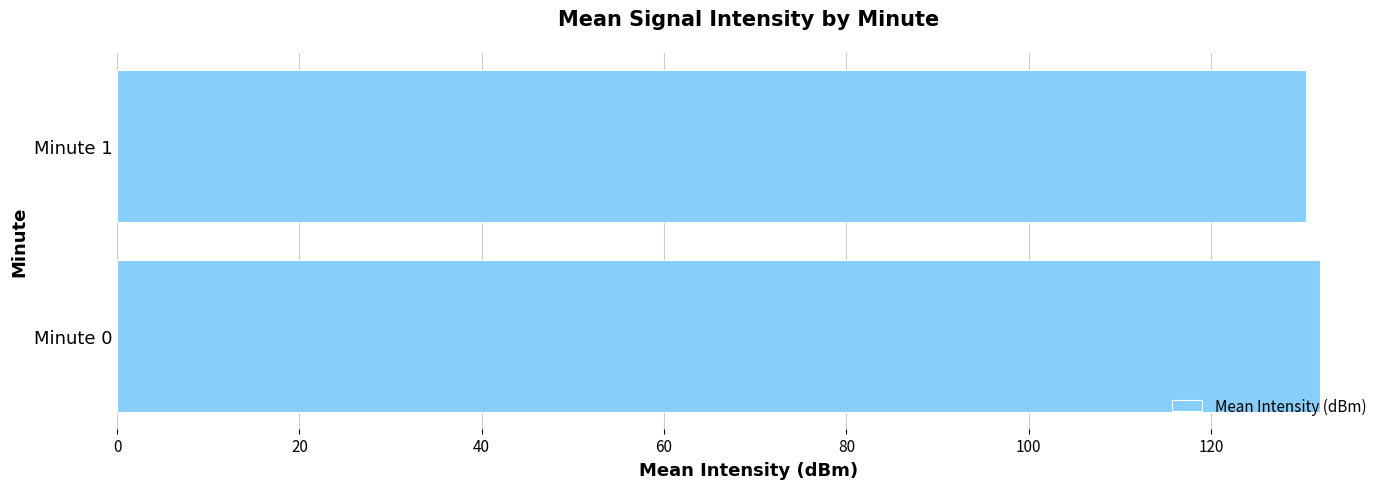

Reading bottom to top, transcribe all the data shown in this chart.

Minute 0=131.9	Minute 1=130.5